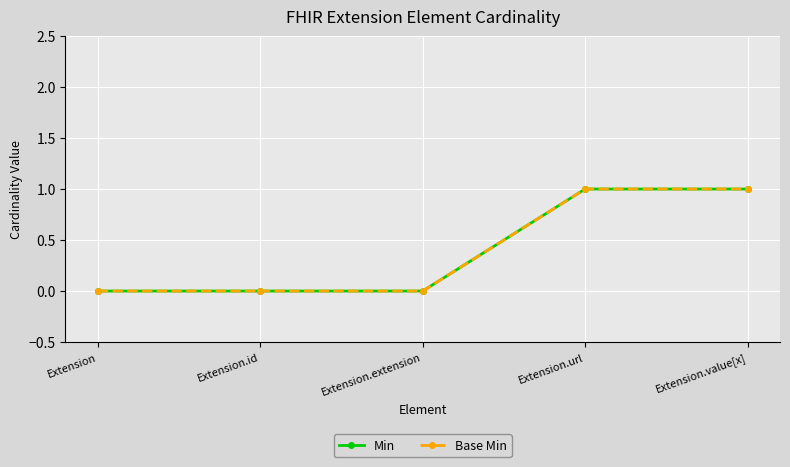

Is this an area chart (filled region under the line)?

No